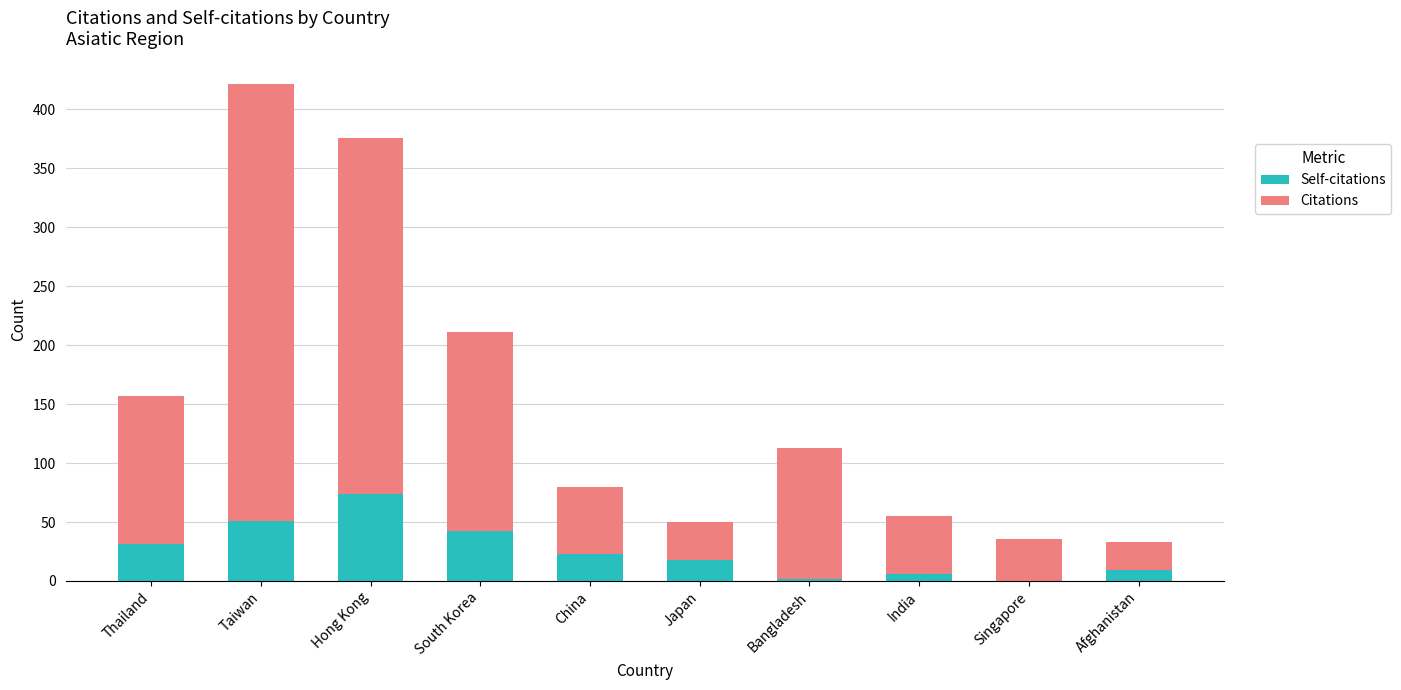

Is it true that Self-citations equals 49 at Singapore?

False